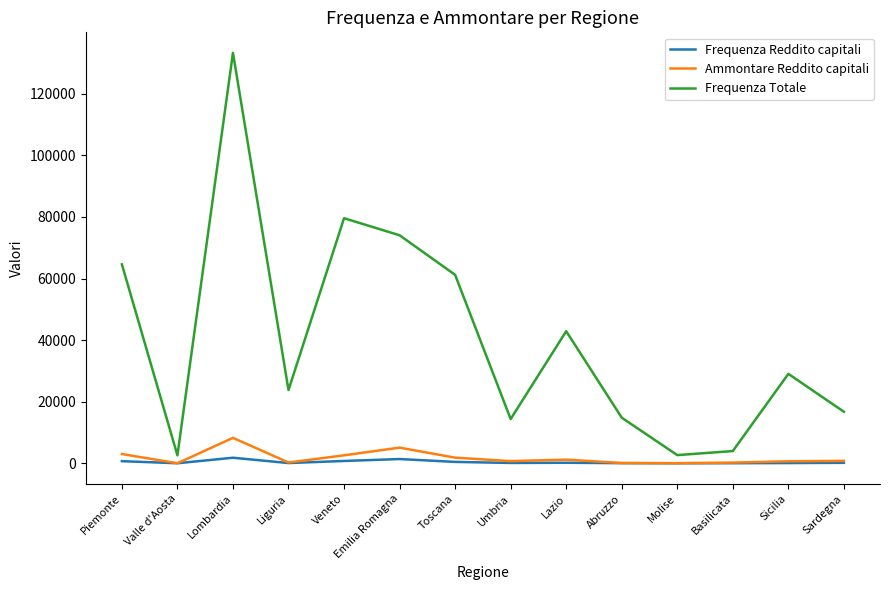

How many lines are shown in the chart?

3